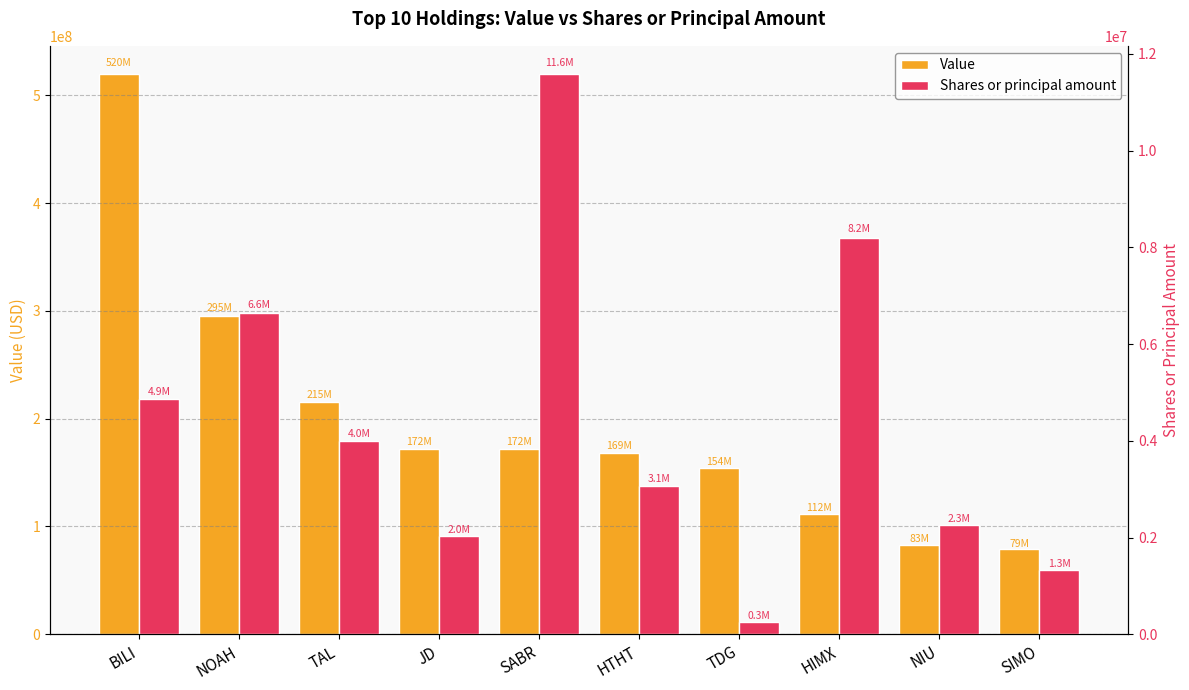

How many bars are there in total?

20